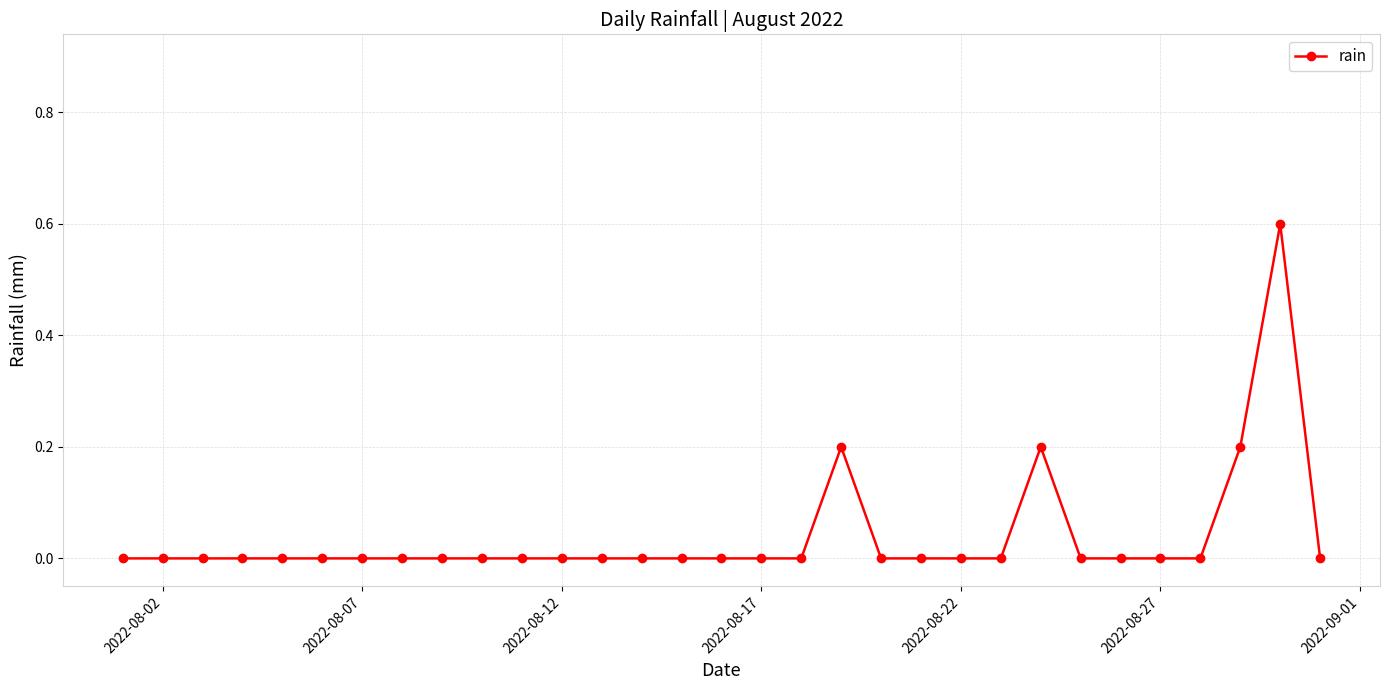

True or false: the data has more than 0 interior local peaks.

True